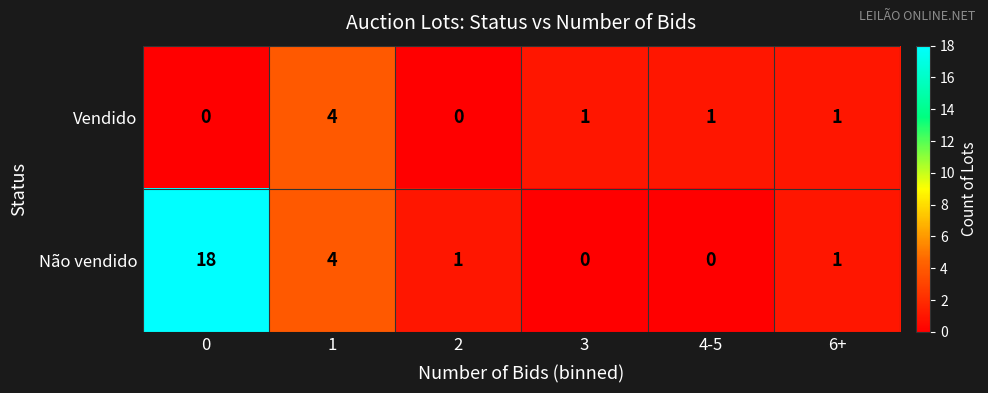

Between 1 and 3, which series saw the biggest shift?

Não vendido